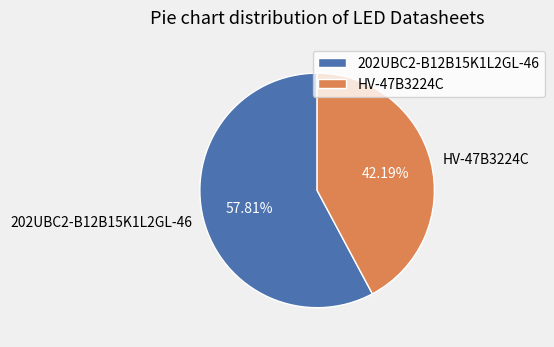

Between HV-47B3224C and 202UBC2-B12B15K1L2GL-46, which is larger?

202UBC2-B12B15K1L2GL-46